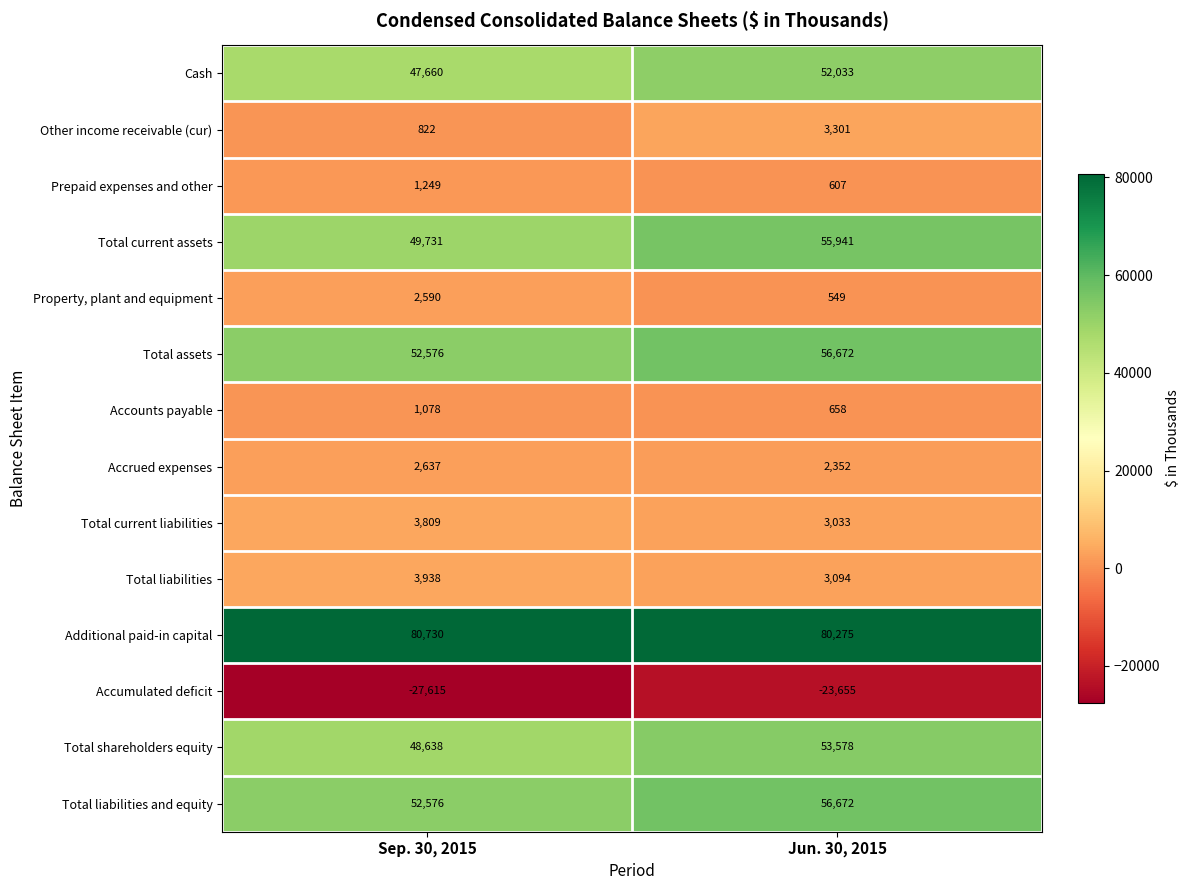

What is the maximum value shown in the chart?

80730